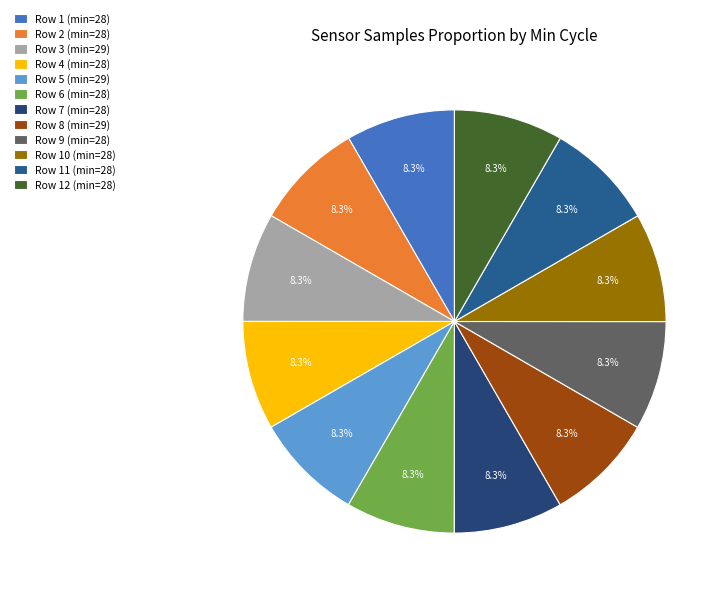

How many slices are in this pie chart?

12